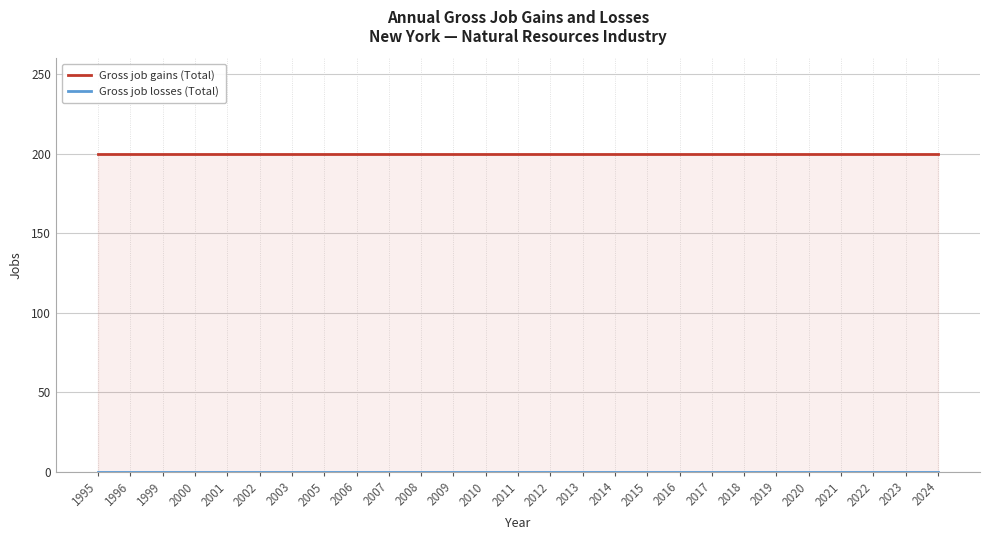

What are all the series names shown in the legend?

Gross job gains (Total), Gross job losses (Total)